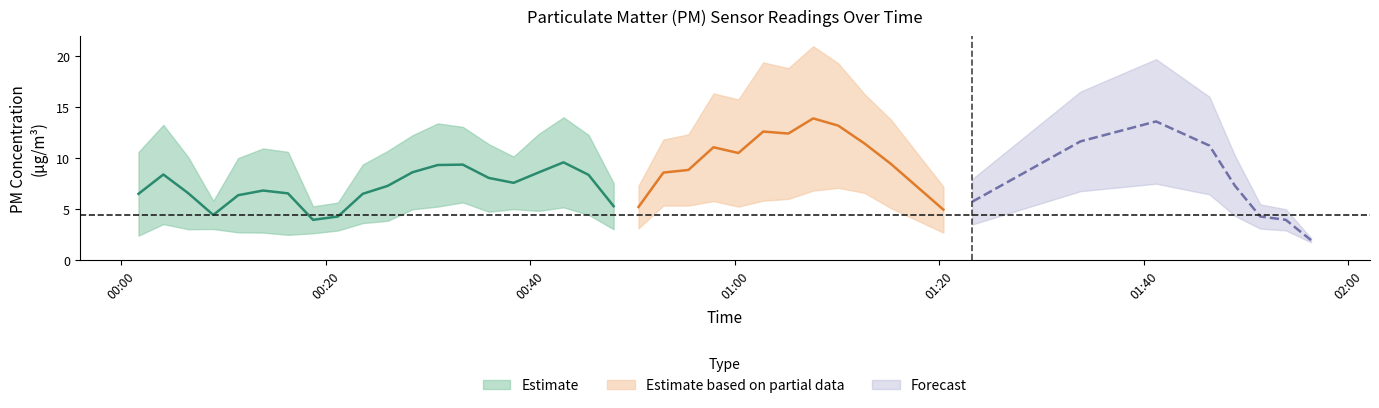

True or false: P1 has a value of 33.7 at 34.

False